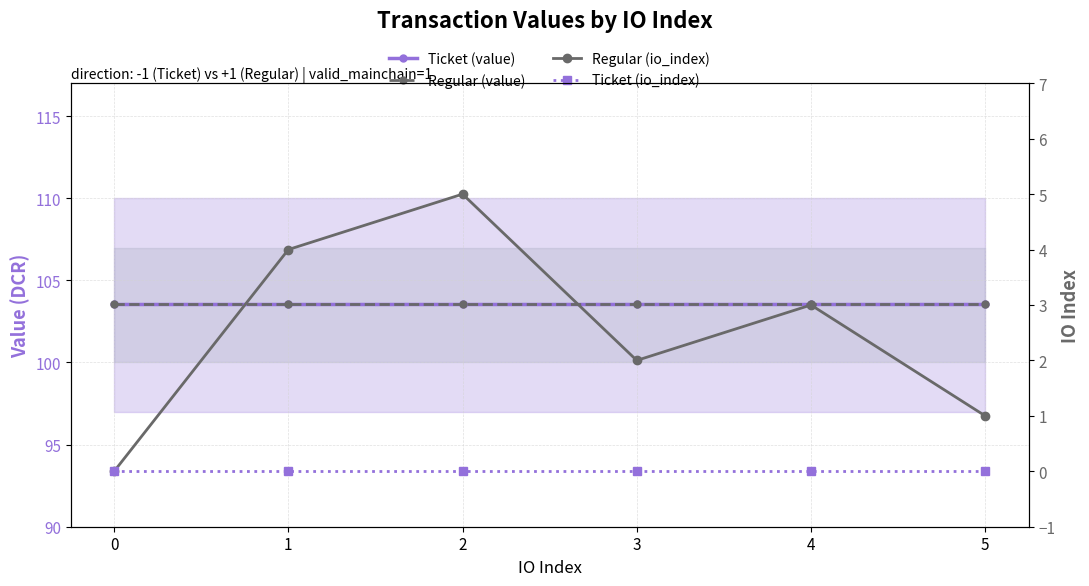

List the labels in order of Ticket (io_index) value, smallest first.

0, 1, 2, 3, 4, 5